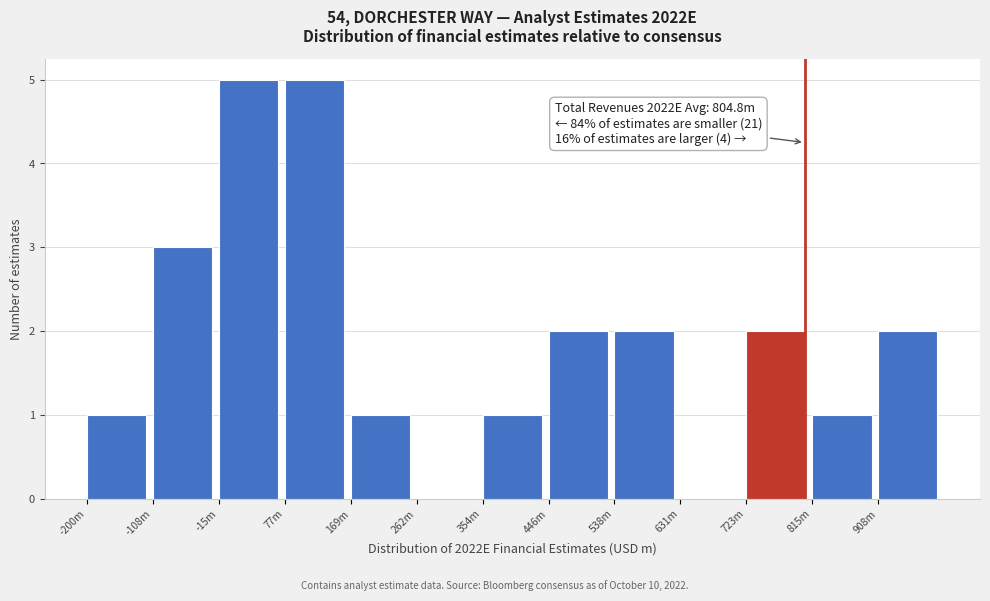

Reading left to right, extract all data points from this chart.

-200m=1	-108m=3	-15m=5	77m=5	169m=1	262m=0	354m=1	446m=2	538m=2	631m=0	723m=2	815m=1	908m=2